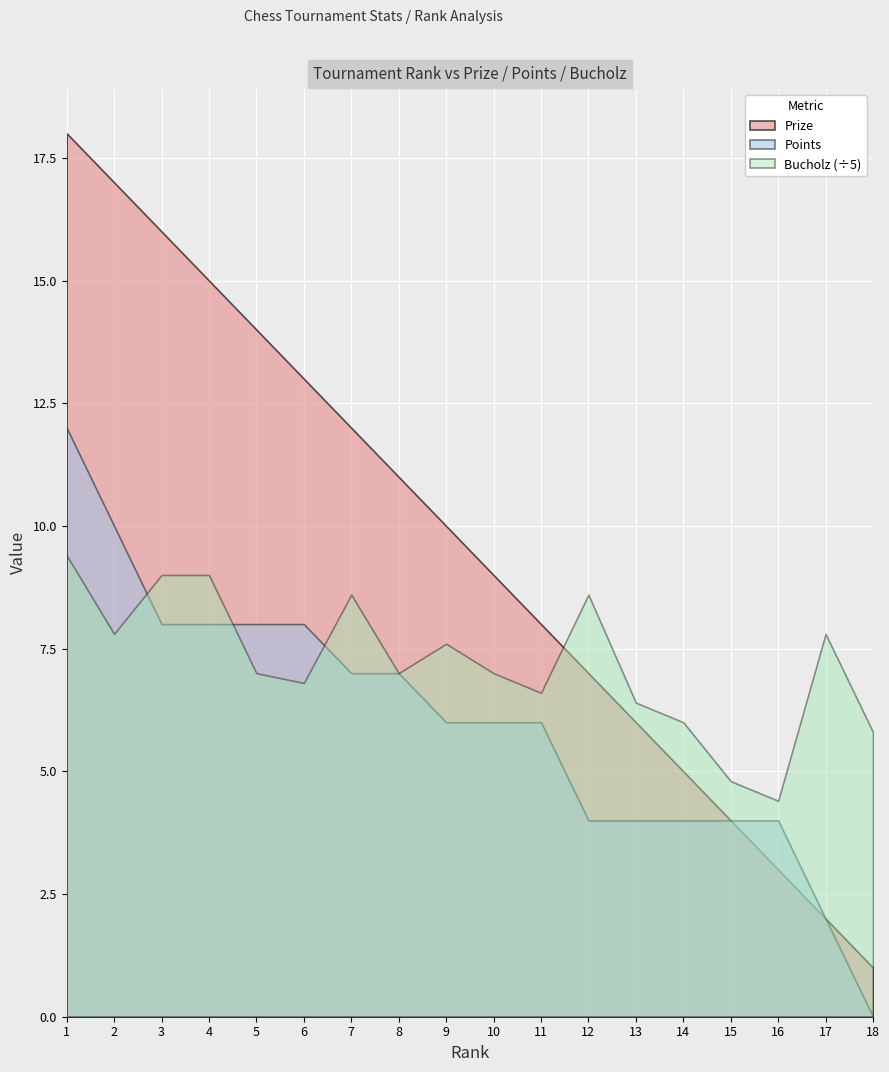

Is the value of Prize at 1 greater than the value of Points at 7?

Yes